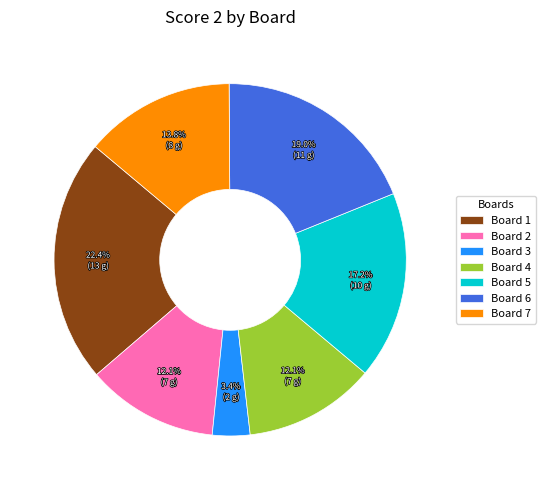

The Board 2 slice represents 12% of the pie. True or false?

True